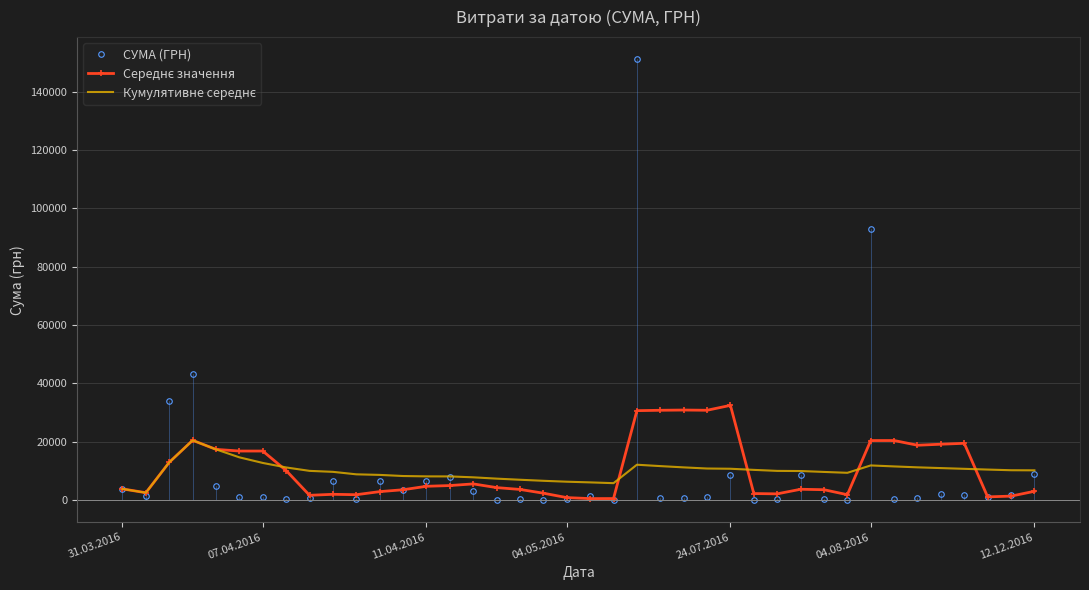

Which series has the widest spread of values?

СУМА (ГРН)